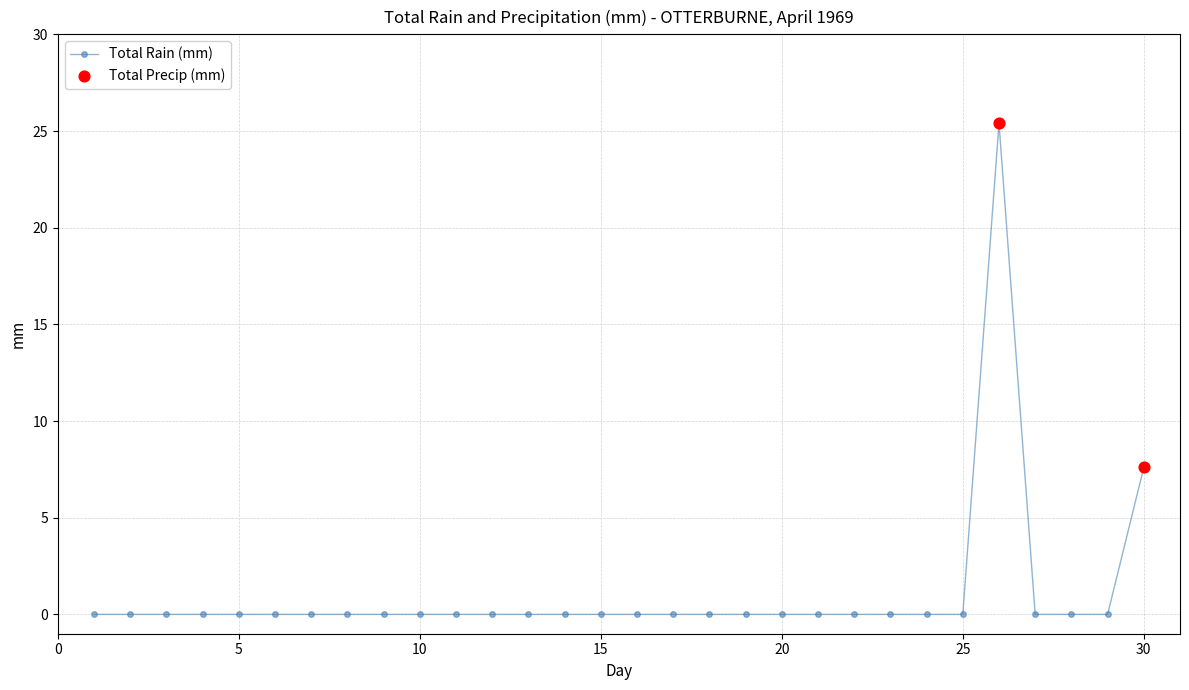

What is the maximum value shown in the chart?

25.4